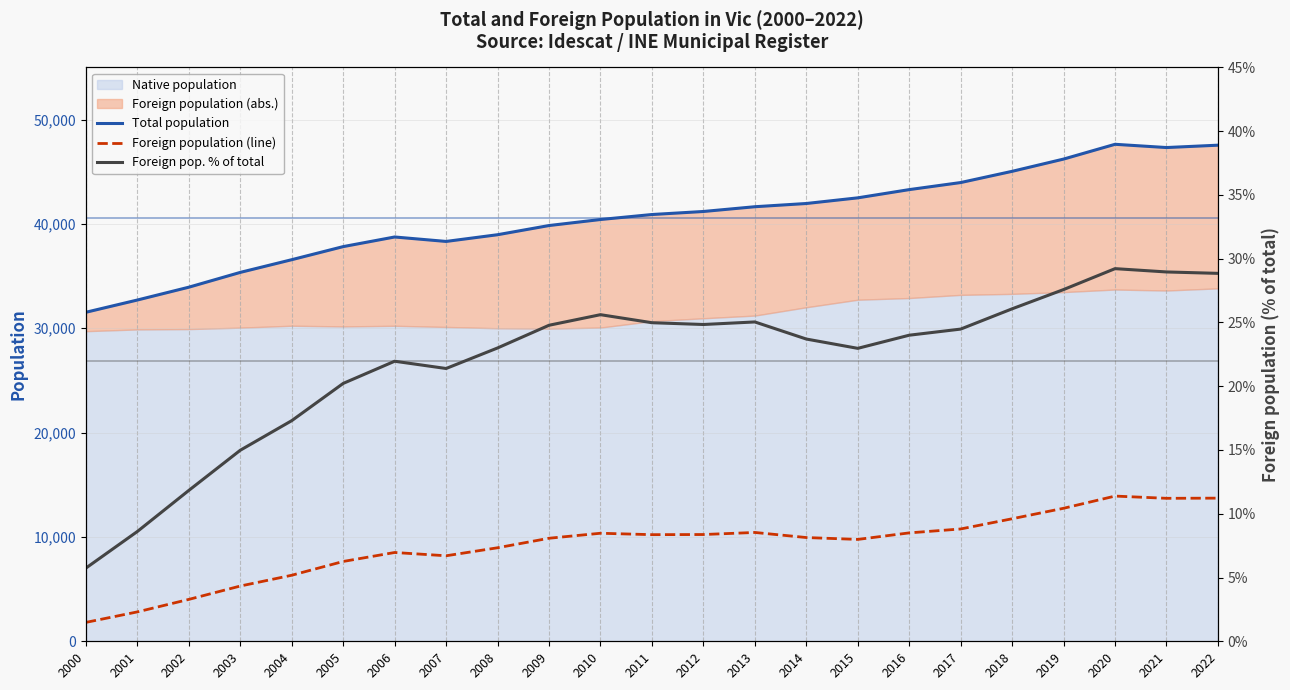

What is the average value of the Total population series?

40583.2